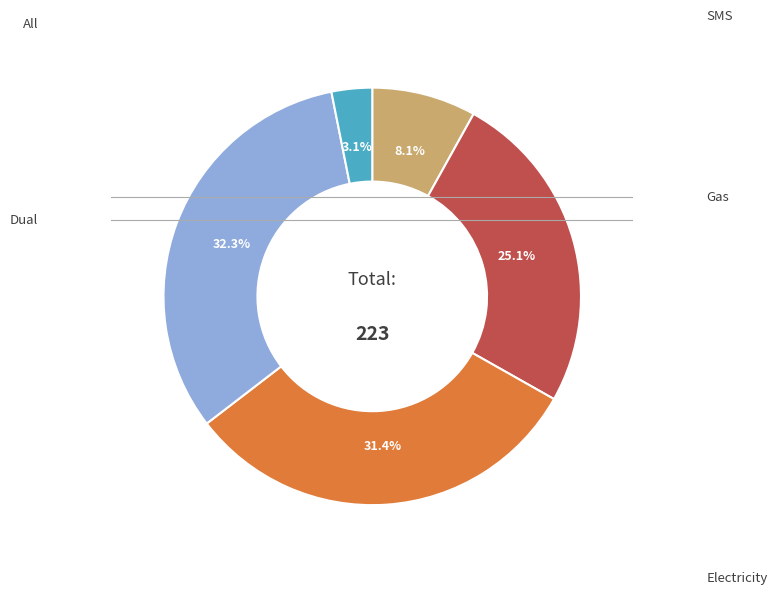

Is there a majority slice in this chart?

No